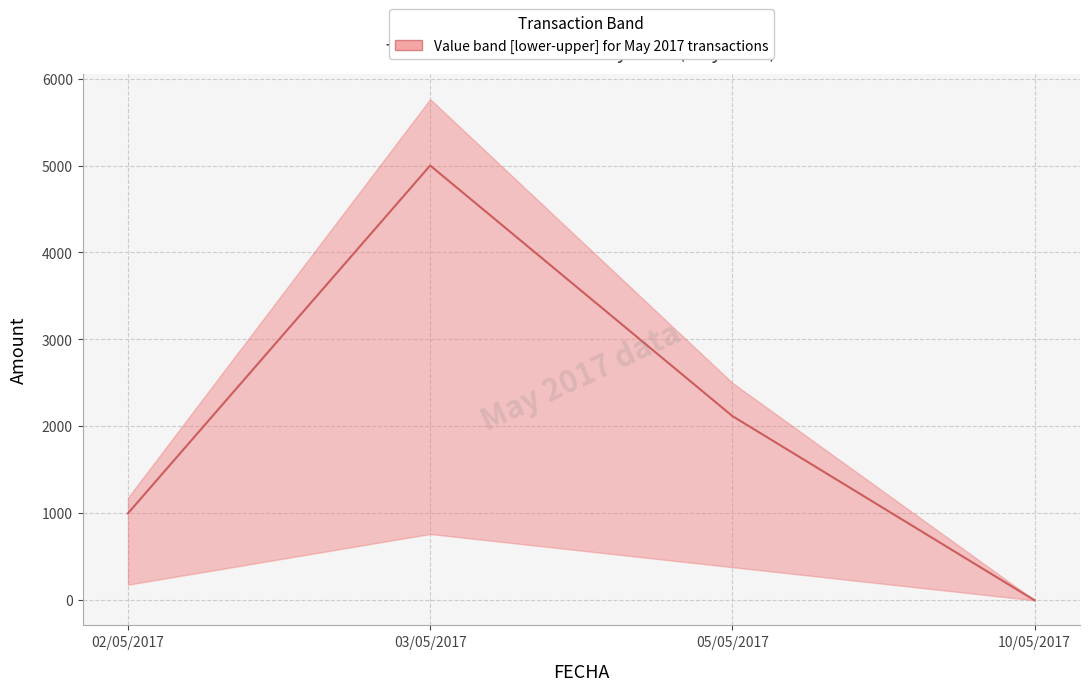

Reading left to right, extract all data points from this chart.

1000.0	5000.0	2118.6	0.0